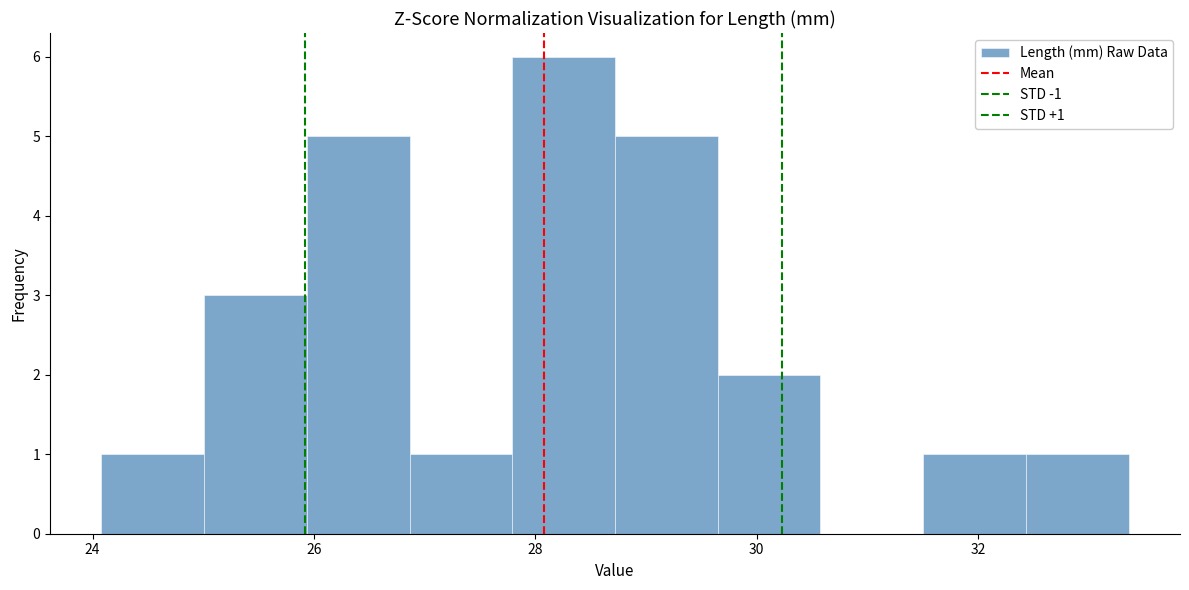

Over which range of the x-axis is the bar tallest?

27.8 to 28.8